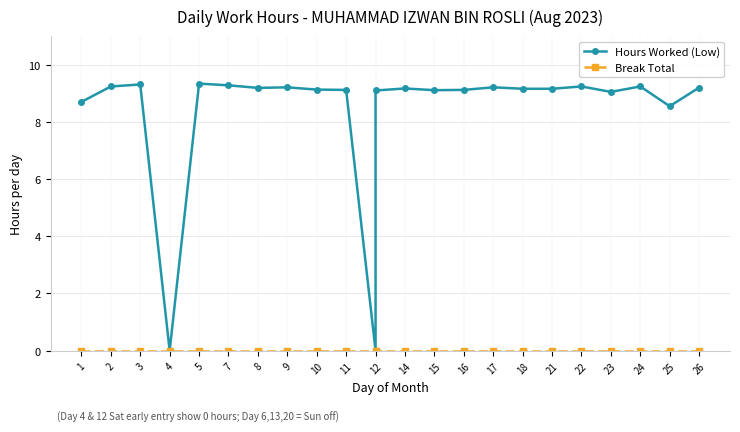

At which label is Hours Worked (Low) closest to 4?

4